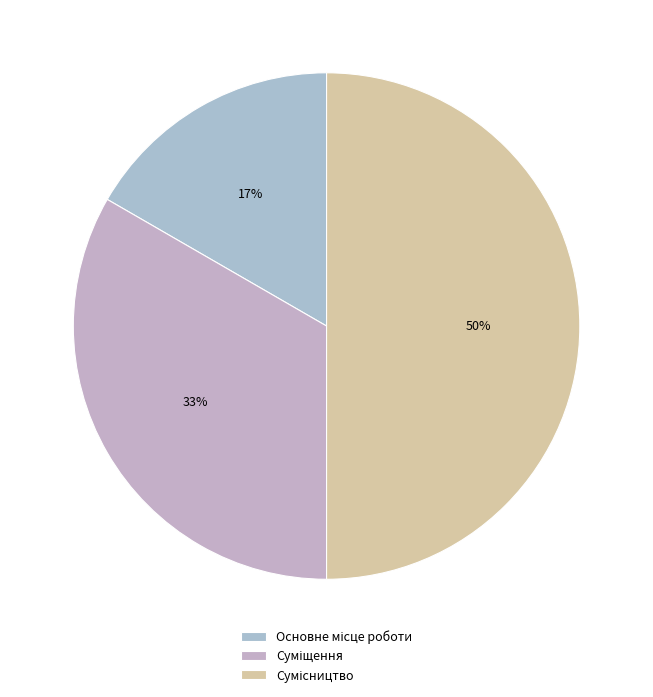

Is there a majority slice in this chart?

No